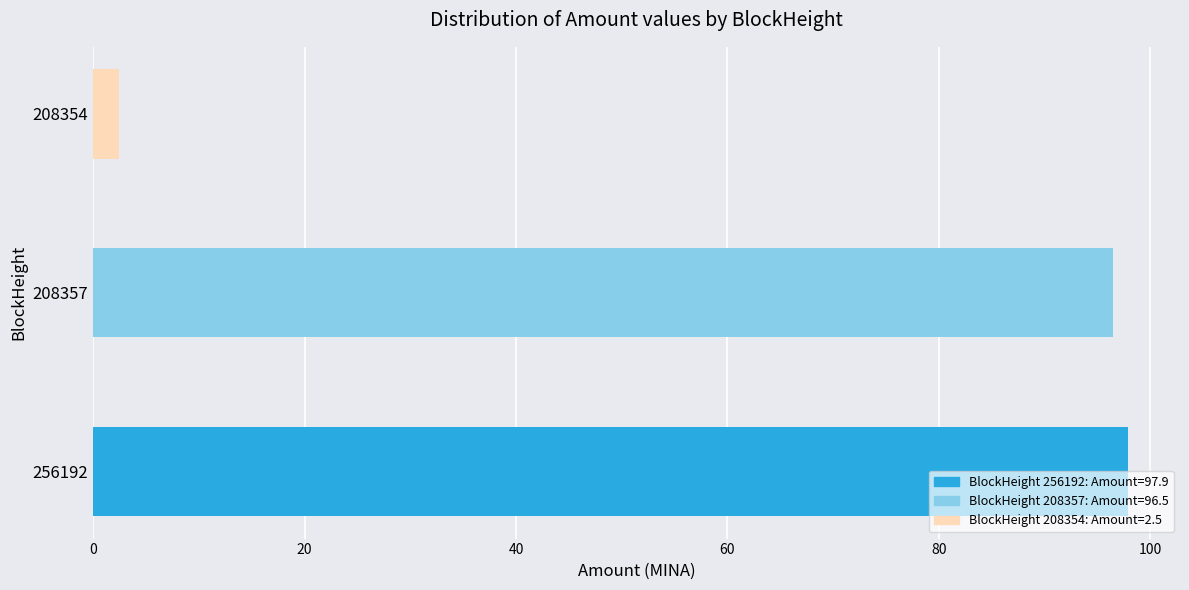

What is the smallest value displayed?

2.5